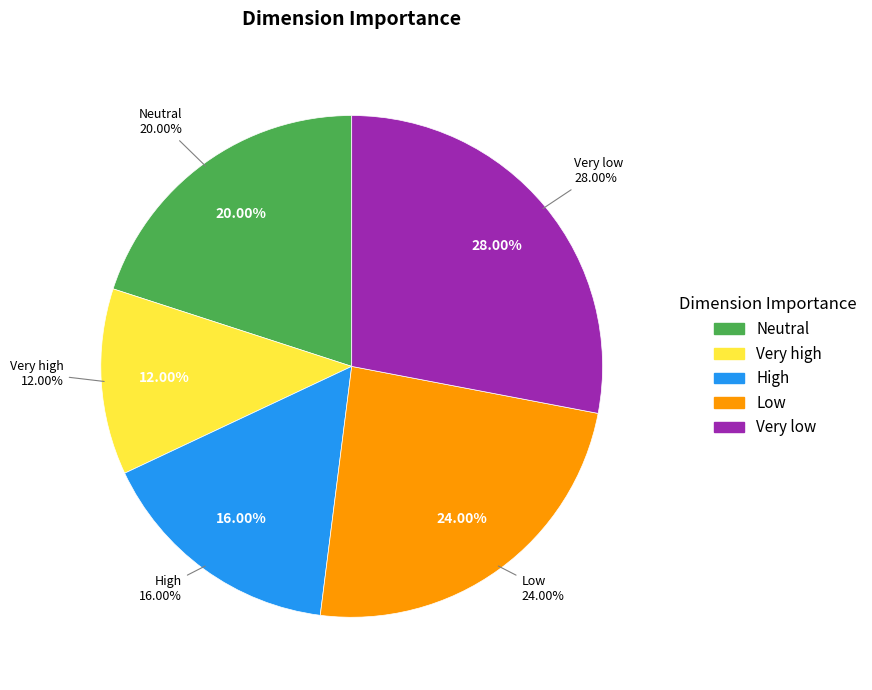

Which has a higher value, Very low or High?

Very low